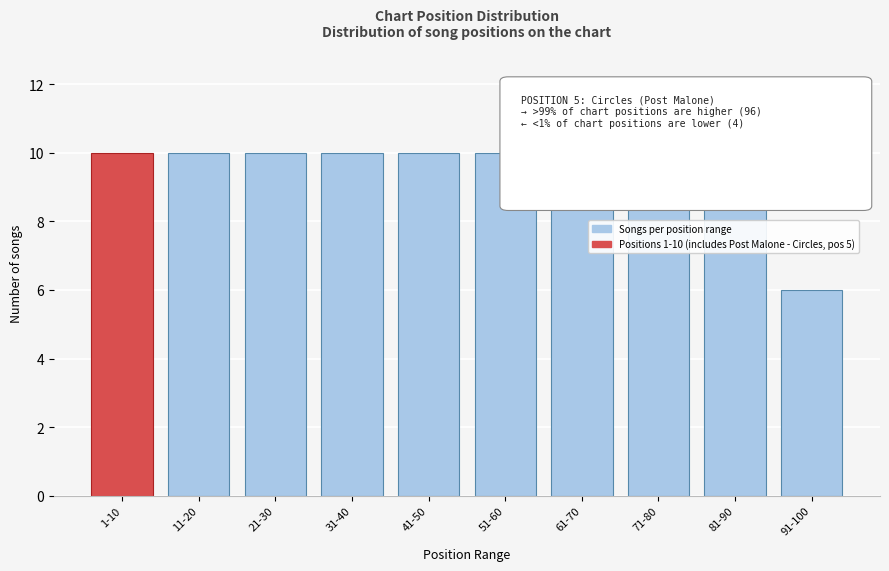

Reading left to right, what are all the values shown in this chart?

1-10=10	11-20=10	21-30=10	31-40=10	41-50=10	51-60=10	61-70=10	71-80=10	81-90=10	91-100=6